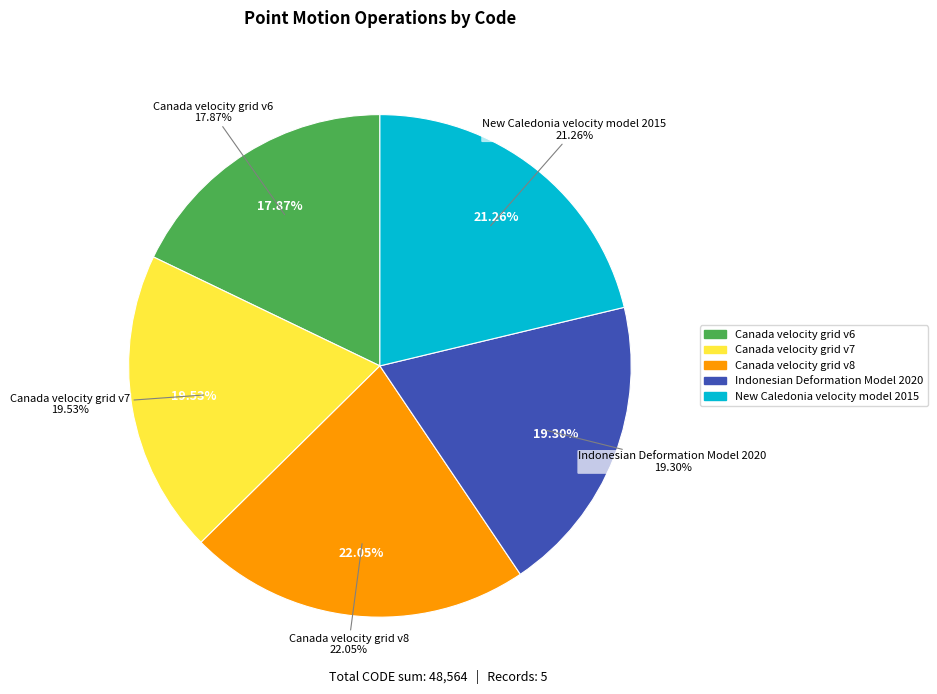

To the nearest percent, what is the difference between the Canada velocity grid v6 and Canada velocity grid v8 slice percentages?

4%